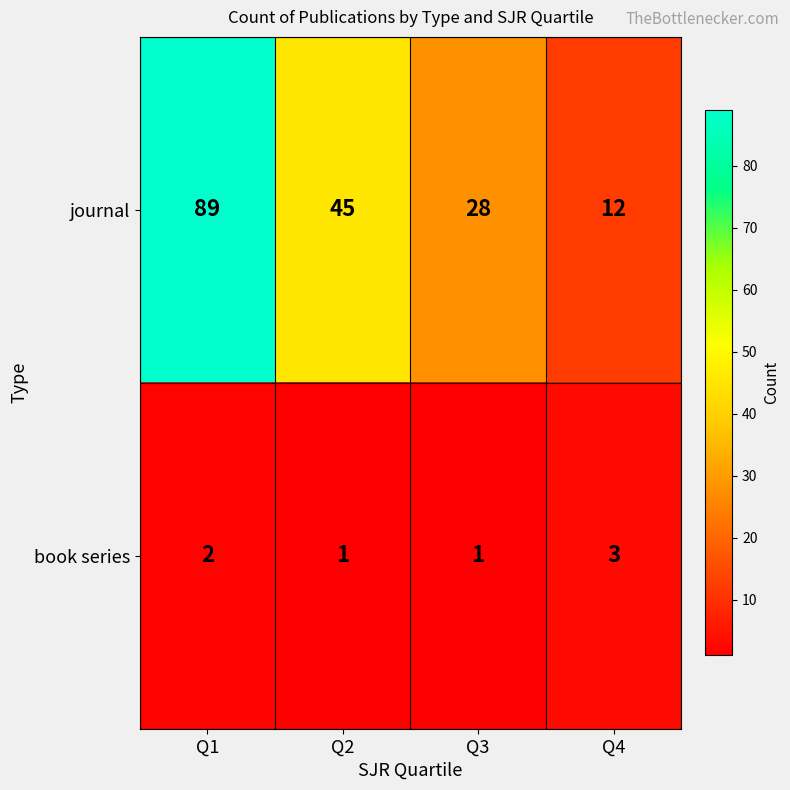

How many journal values are between 28 and 89?

3